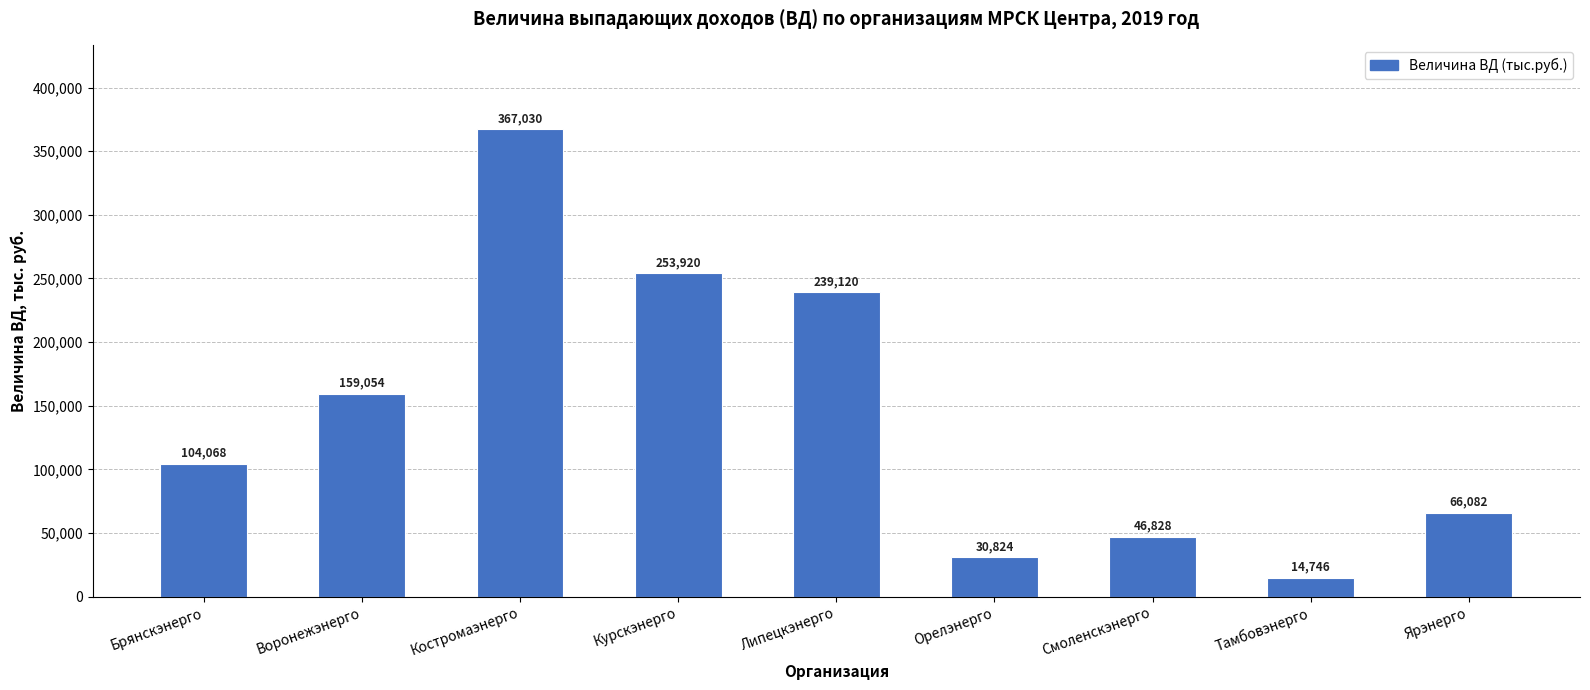

What is the value of the 9th bar from the left?

66082.0